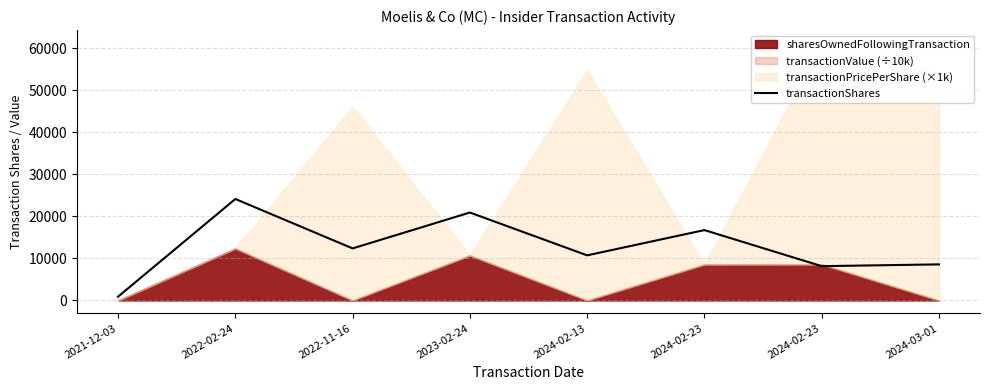

Reading left to right, what are all the values shown in this chart?

900	24120	12370	20901	10720	16724	8149	8573